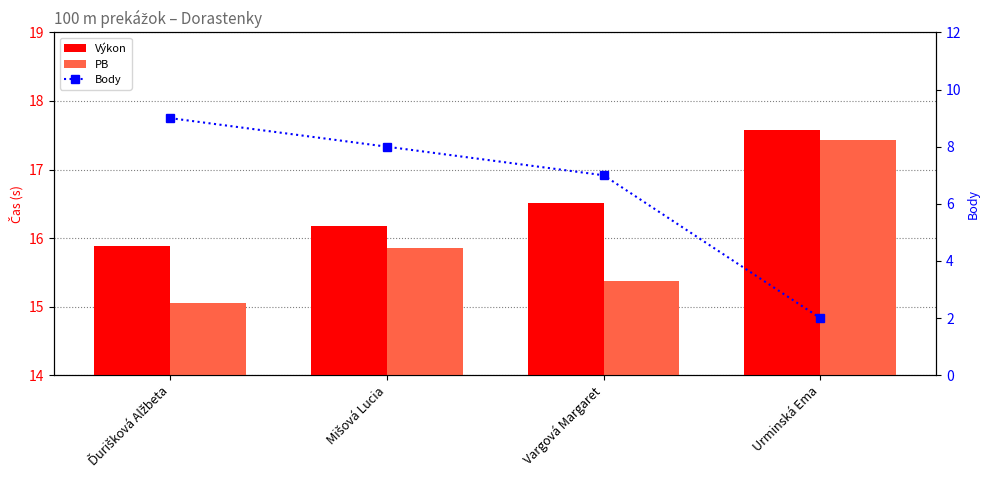

Which series has the largest range (max minus min)?

Body